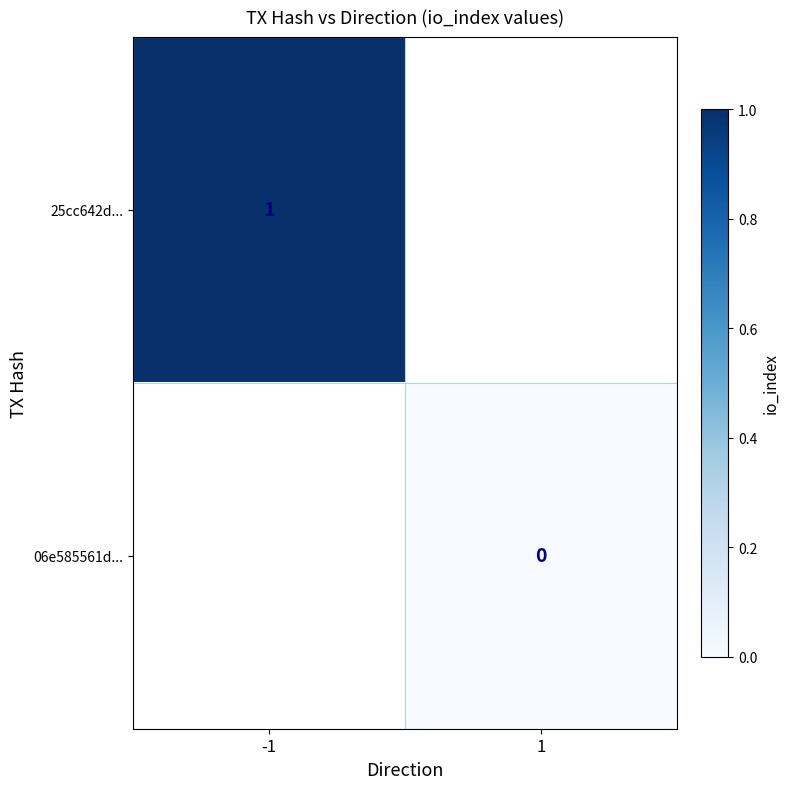

Count the number of data series in this chart.

2